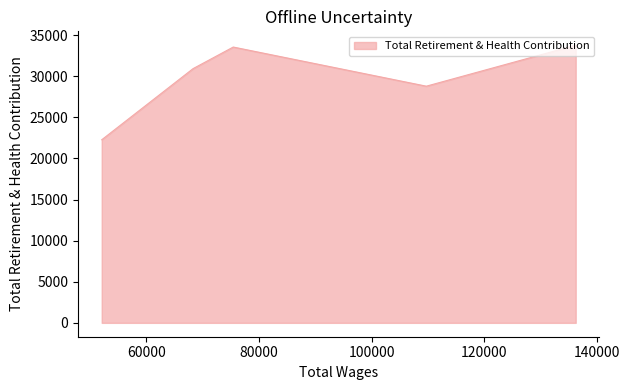

Rank the categories by value from highest to lowest.

136276.0, 75423.0, 68285.0, 109729.0, 52058.0